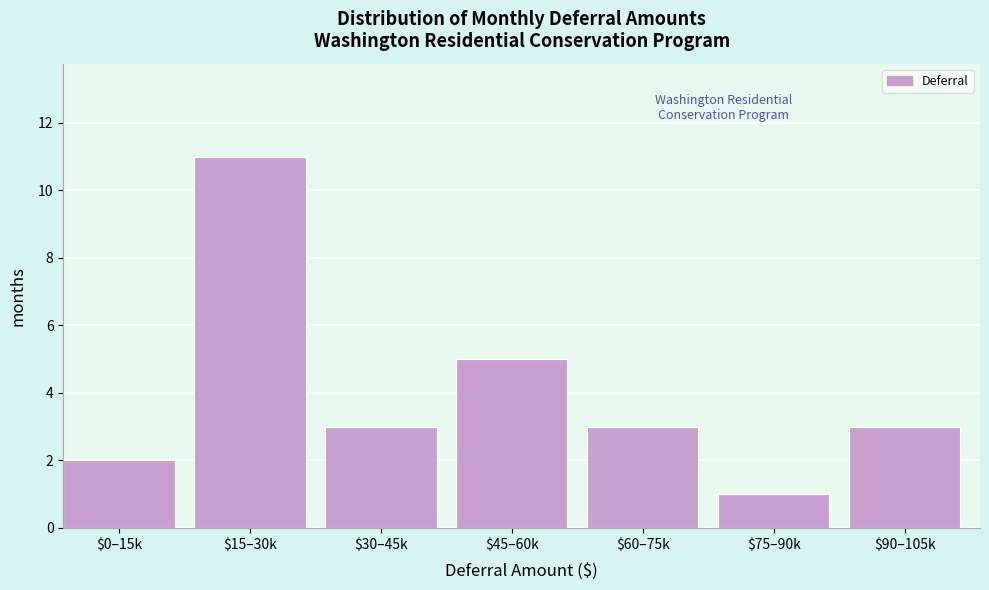

Reading left to right, list all the values displayed in this chart.

2	11	3	5	3	1	3